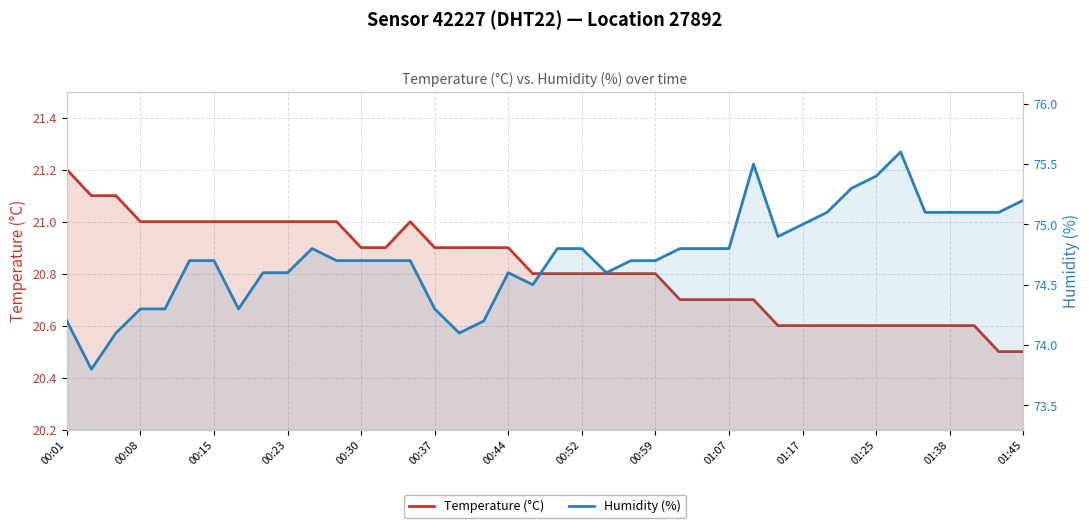

How many distinct data groups are displayed?

2